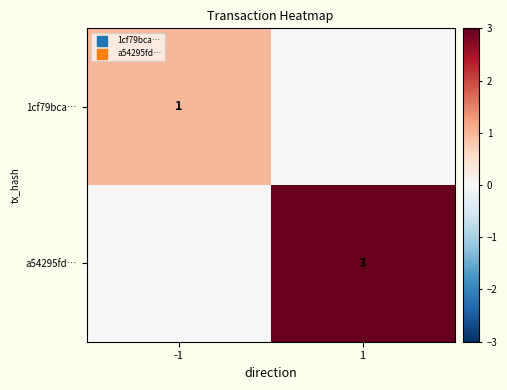

What is the difference between the highest and lowest values at -1?

1